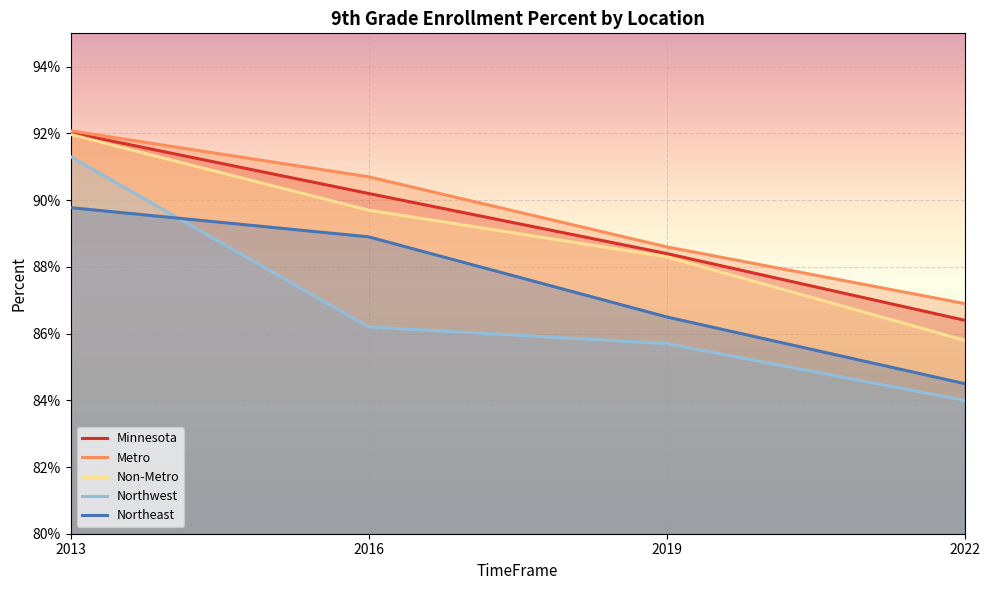

Does the chart display data point markers on the line(s)?

No